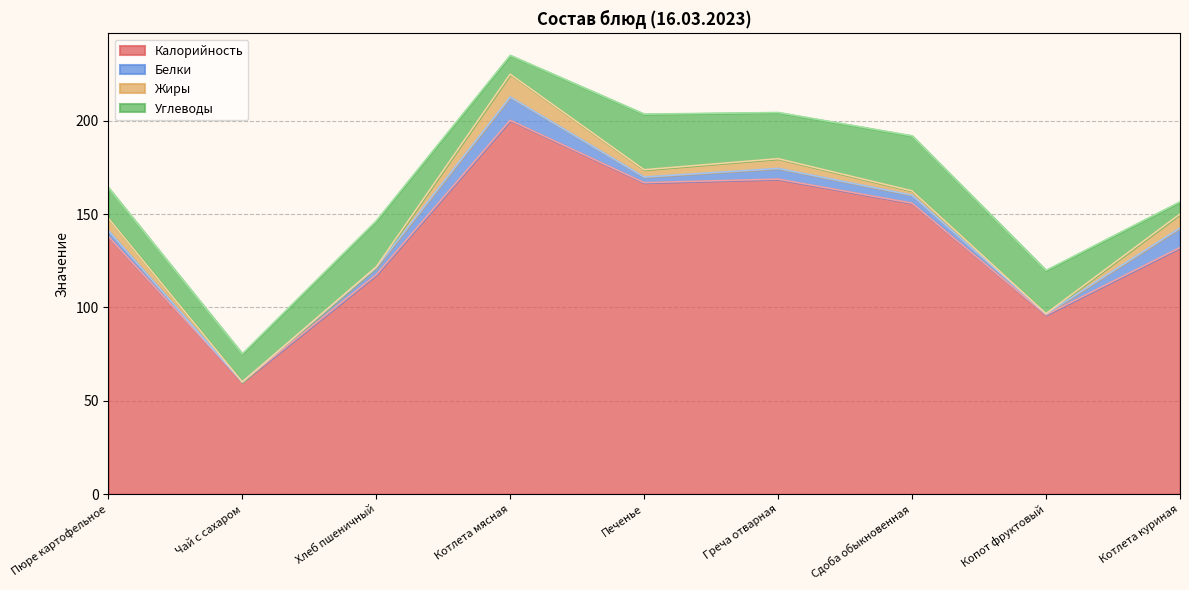

What is the difference between the second highest and minimum values in the Белки series?

10.4